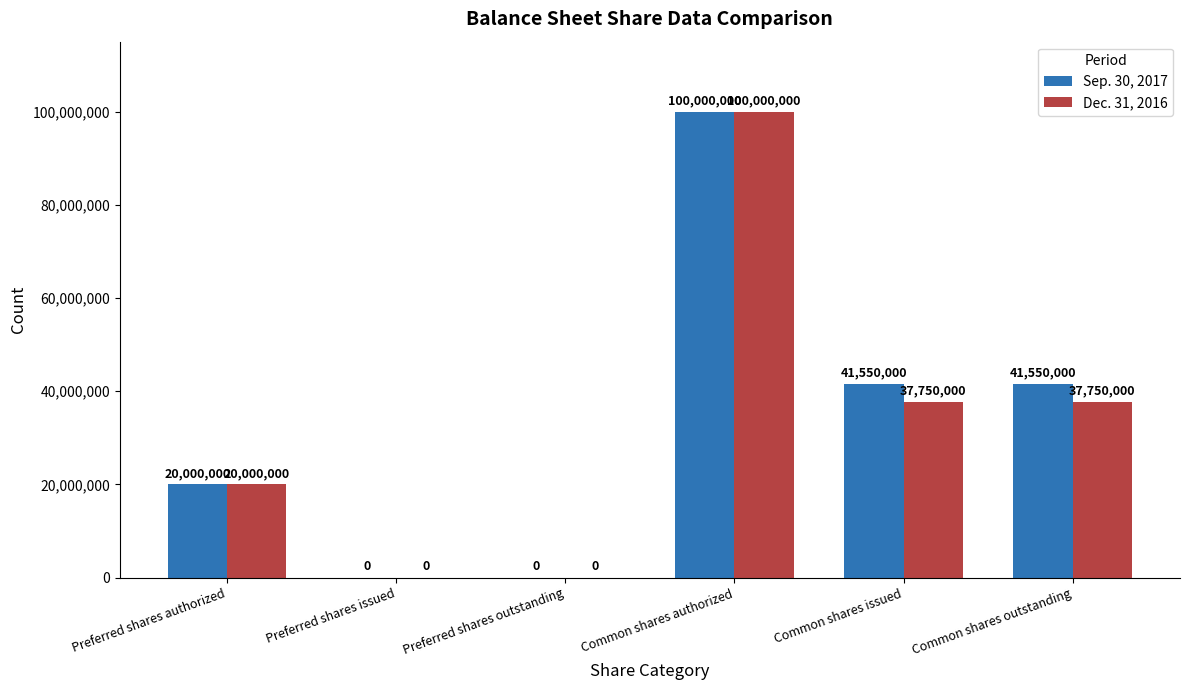

The Sep. 30, 2017 series shows 41550000 at Common shares outstanding. True or false?

True